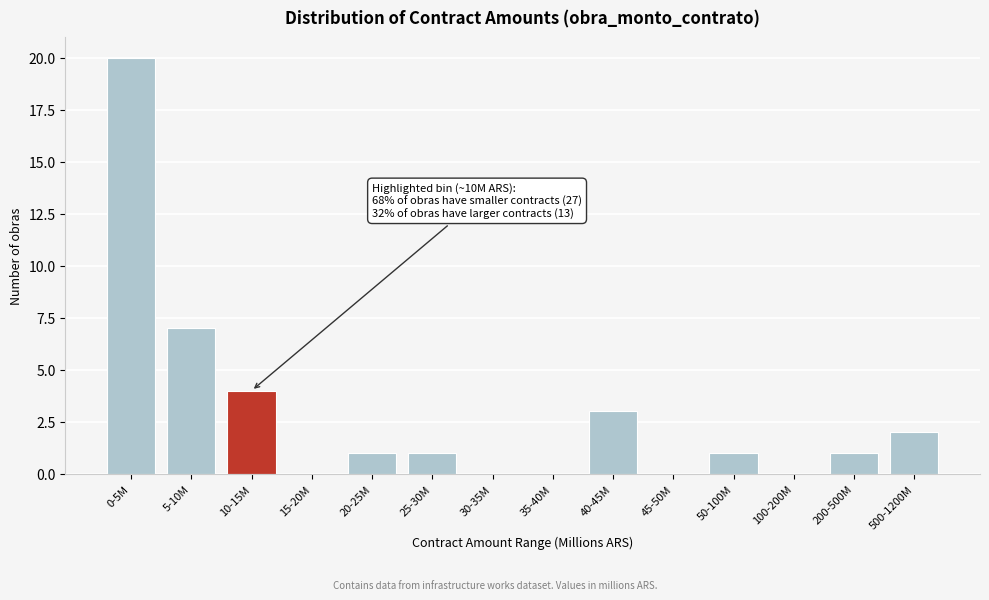

Reading right to left, list all the values displayed in this chart.

500-1200M=2	200-500M=1	100-200M=0	50-100M=1	45-50M=0	40-45M=3	35-40M=0	30-35M=0	25-30M=1	20-25M=1	15-20M=0	10-15M=4	5-10M=7	0-5M=20